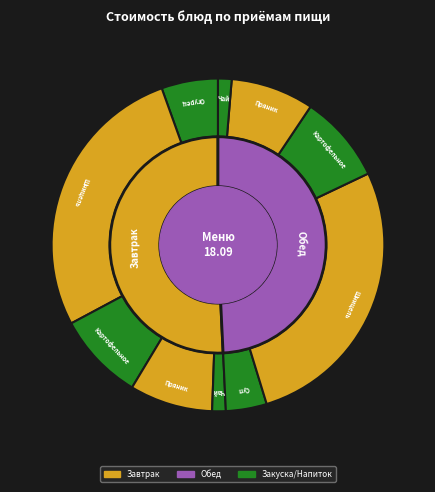

What is the smallest slice in the pie chart?

Чай с сахаром (Завтрак)